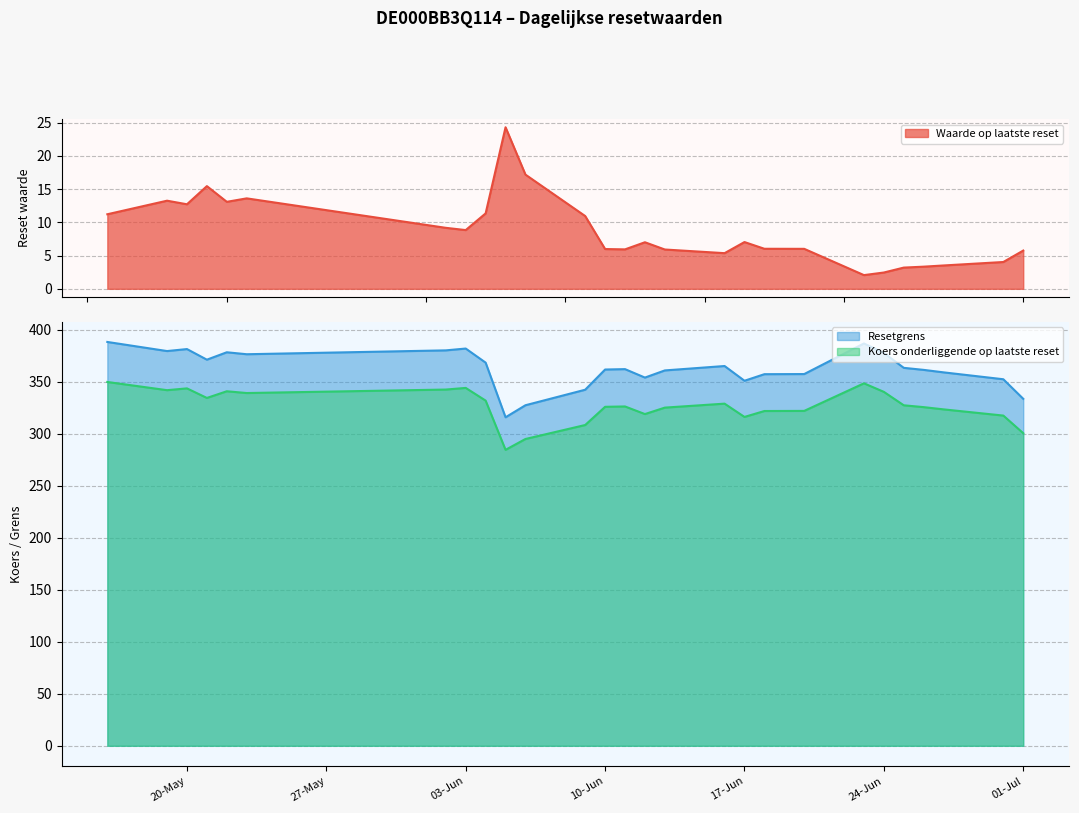

What are all the series names shown in the legend?

Waarde op laatste reset, Resetgrens, Koers onderliggende op laatste reset